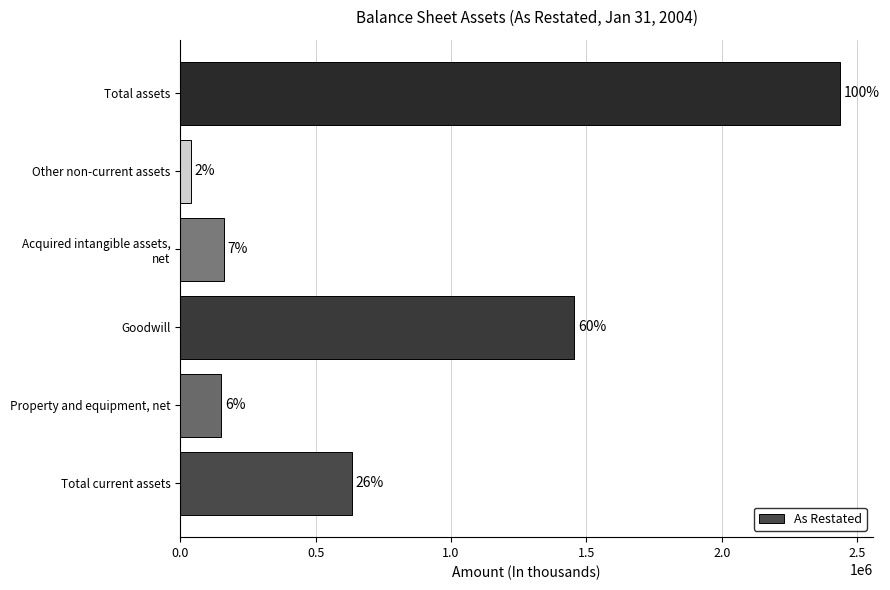

How many bars are there in total?

6